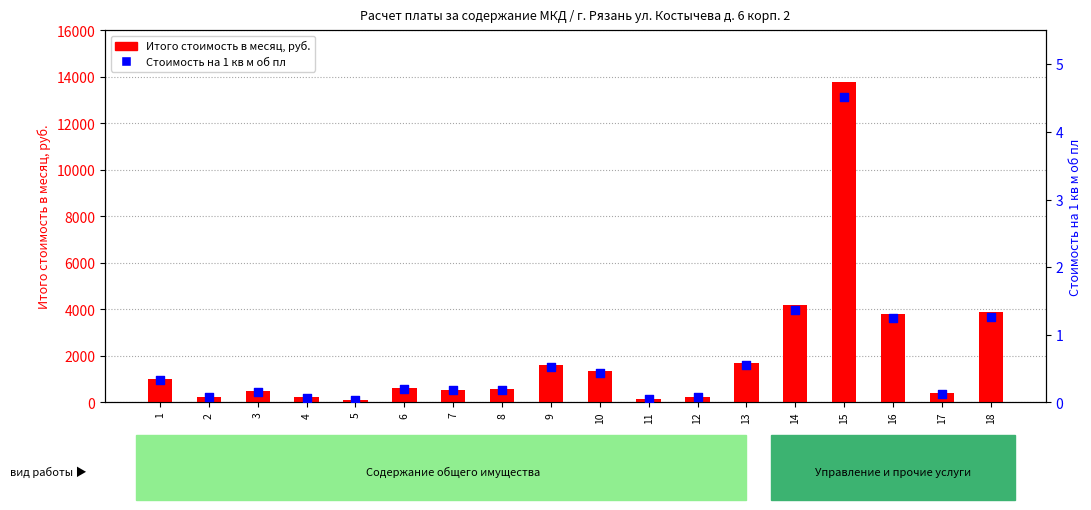

Which series has the largest total across all categories?

Итого стоимость в месяц, руб.